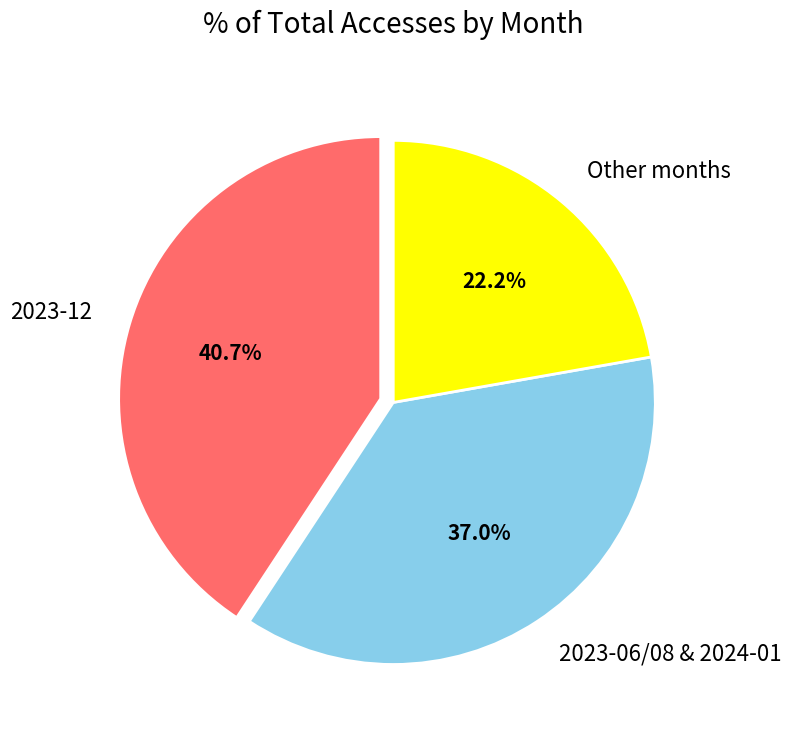

Approximately how many times larger is the value at 2023-12 compared to 2023-06/08 & 2024-01?

1.1